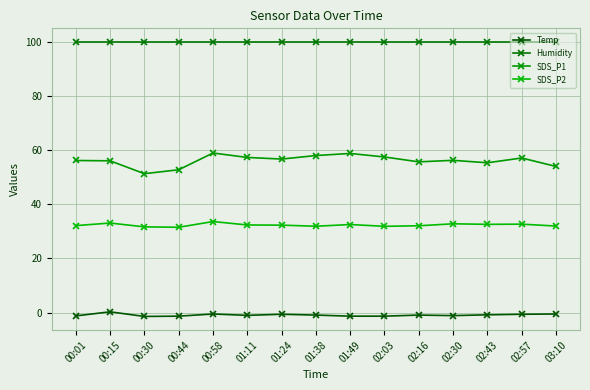

What position from the right is 02:03?

6